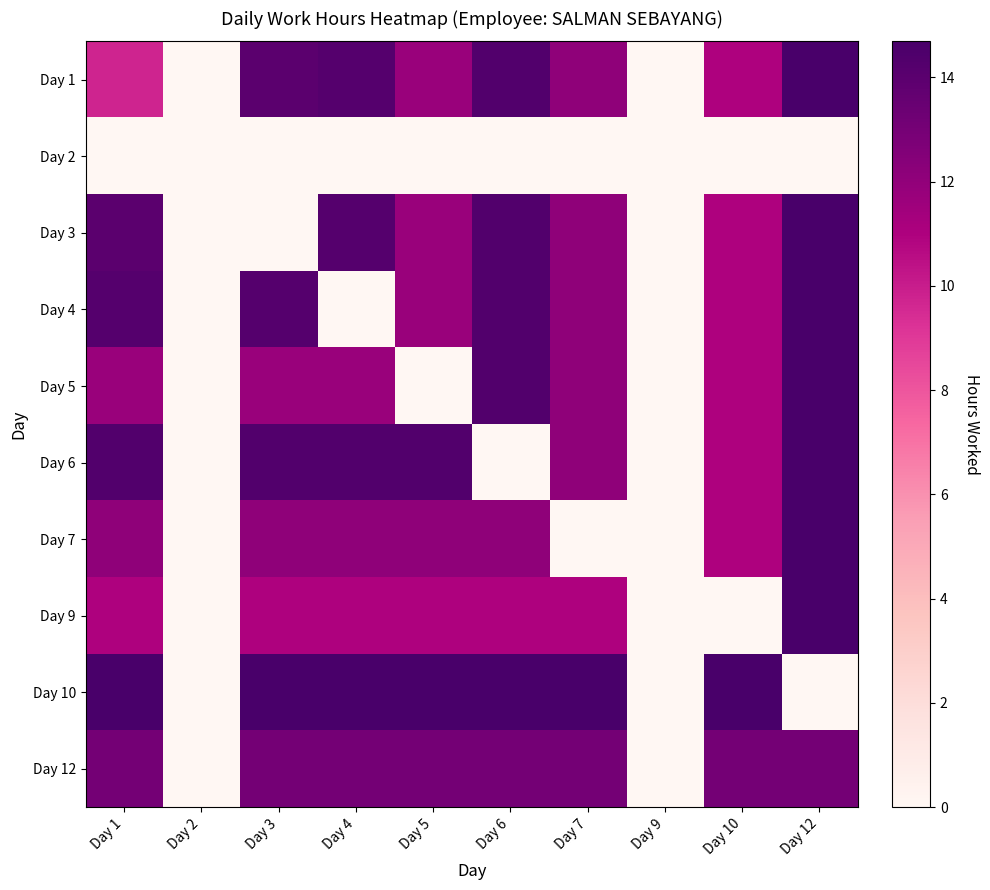

List the series in order of their peak value, lowest first.

Day 2, Day 12, Day 1, Day 3, Day 4, Day 5, Day 6, Day 7, Day 9, Day 10